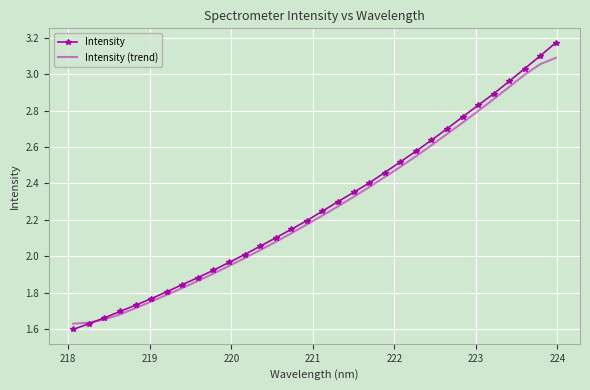

List the series in order of their peak value, highest first.

Intensity, Intensity (trend)